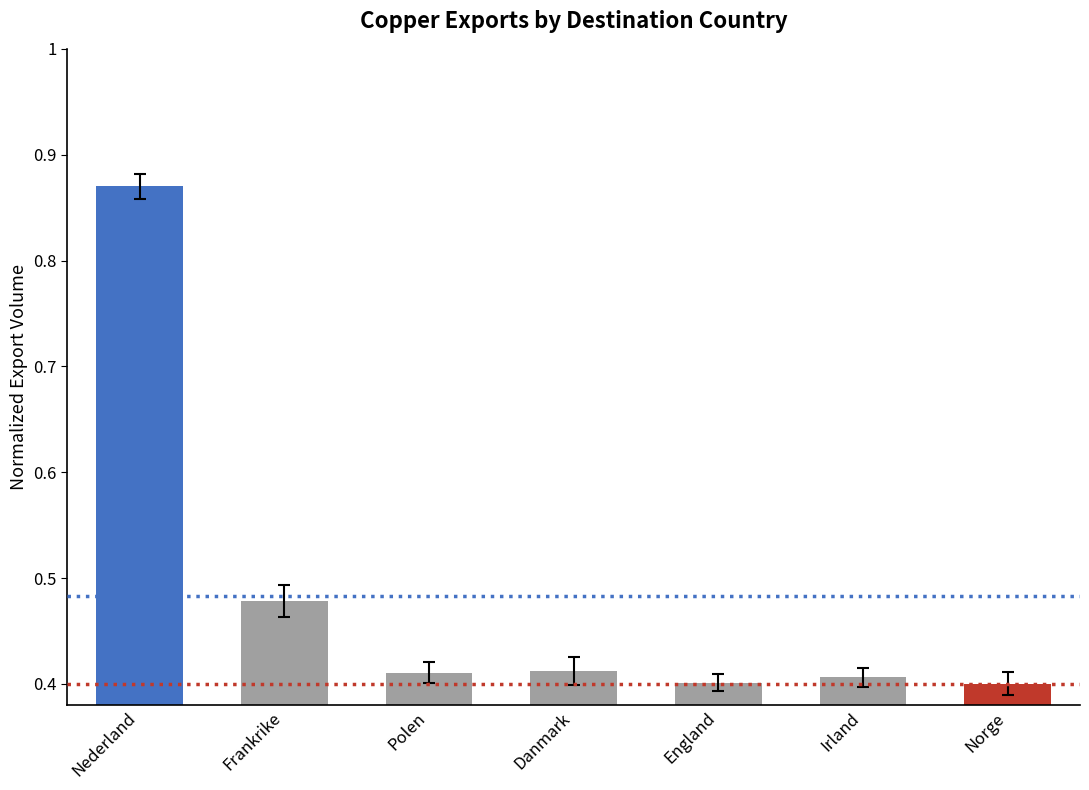

What is the sum of all values?

3.4